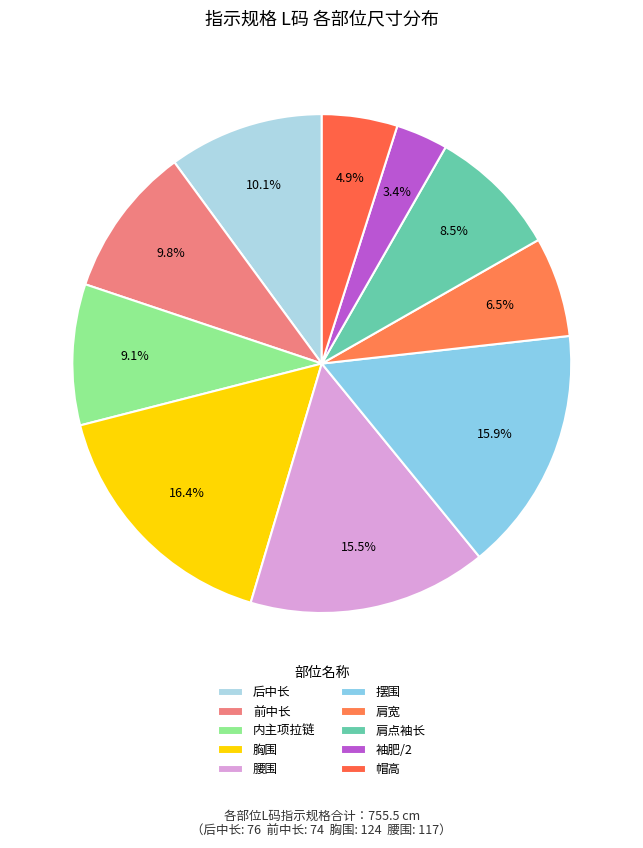

Count the number of slices in the pie.

10